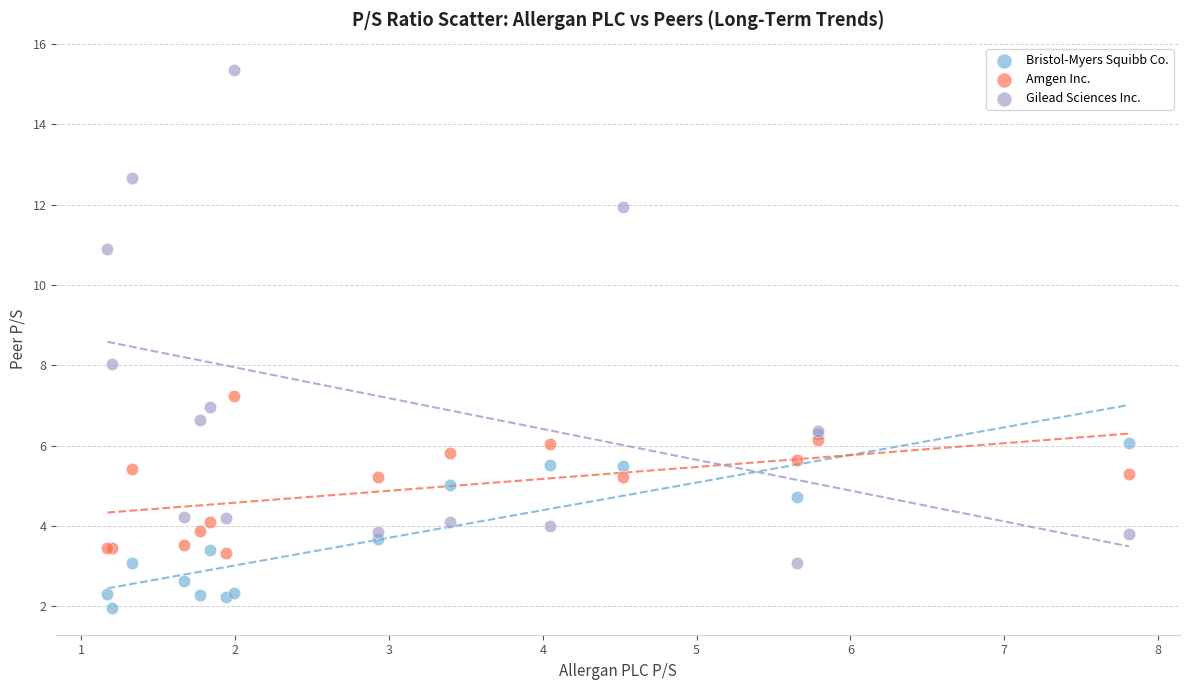

What are all the series names shown in the legend?

Bristol-Myers Squibb Co., Amgen Inc., Gilead Sciences Inc.